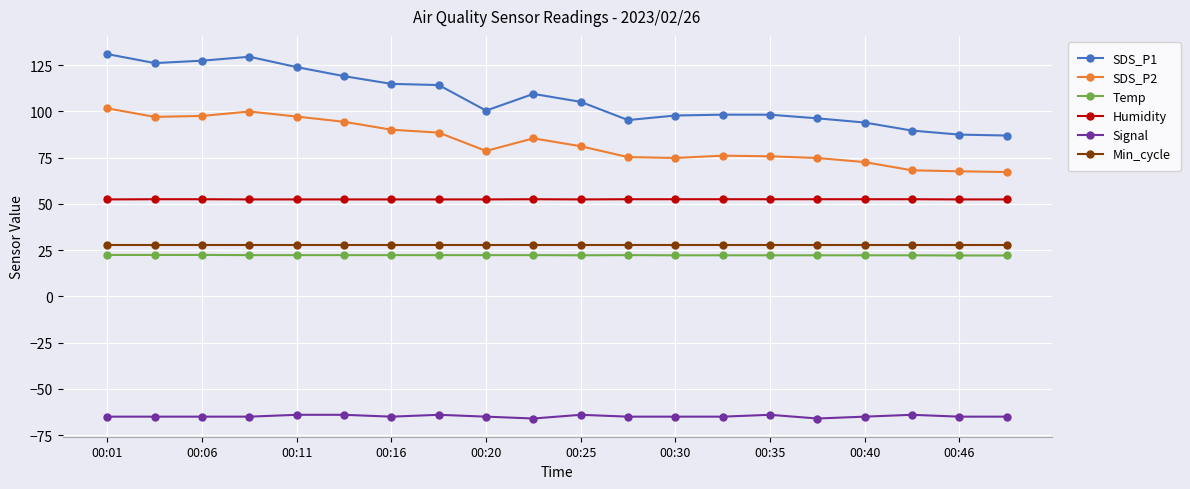

What is the difference between the maximum and minimum values in the Temp series?

0.3